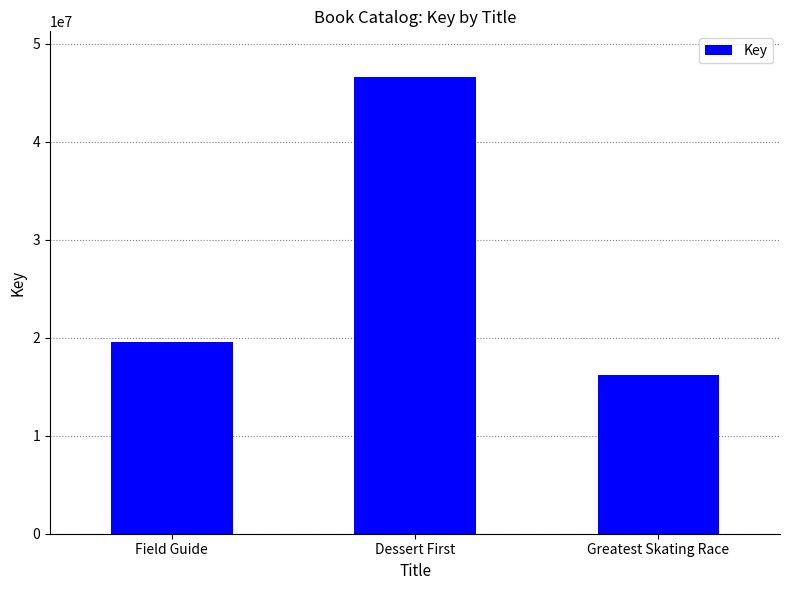

What is the sum of all values?

82368566